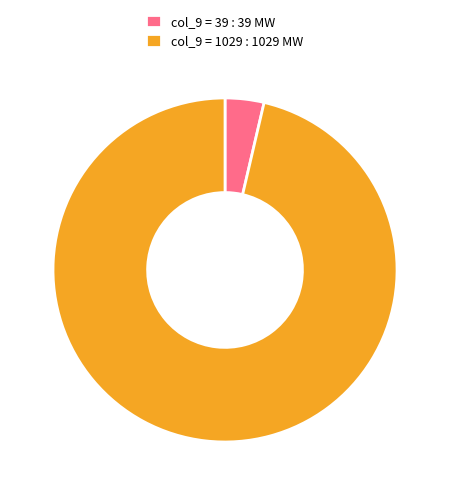

What is the smallest slice in the pie chart?

col_9 = 39 : 39 MW